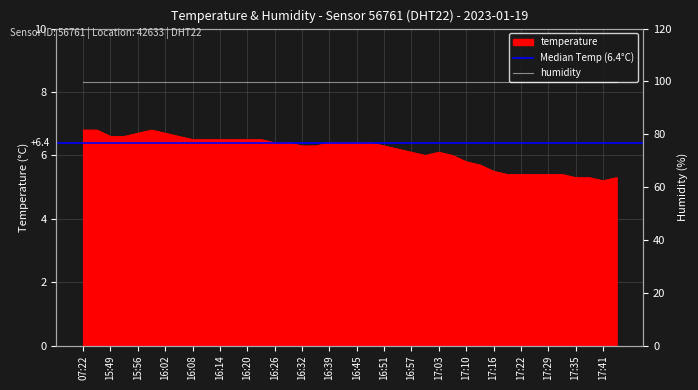

How many interior local valleys (lower than both neighbors) does the data have?

2